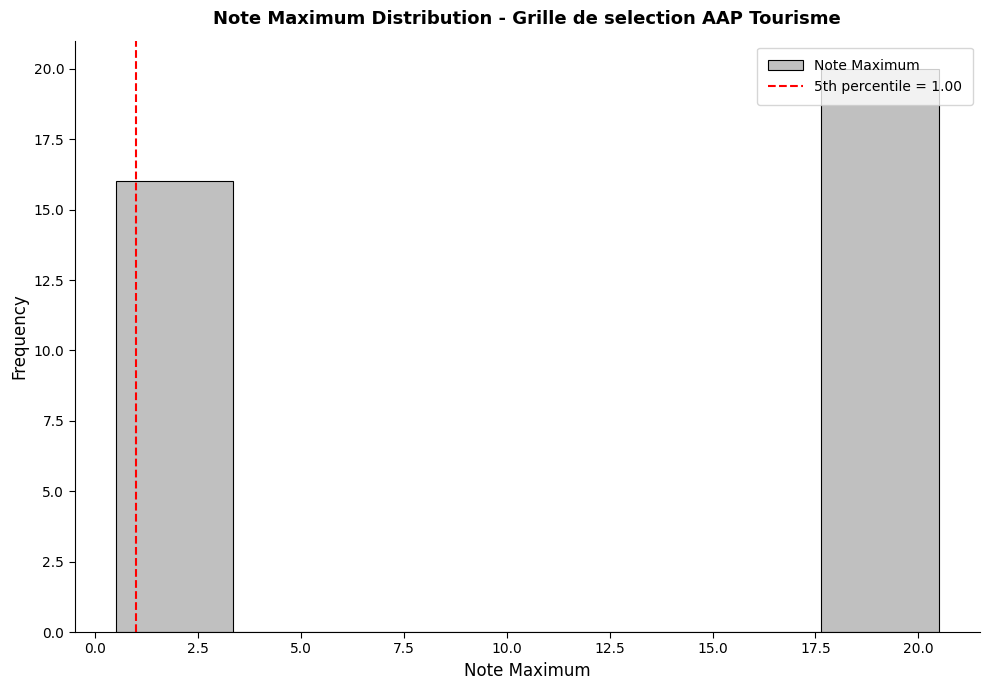

What is the height of the bar covering 0.5 to 3.5 on the x-axis? Neither the bar edges nor the heights are printed on the chart, so give them approximately, as read against the axes.

16